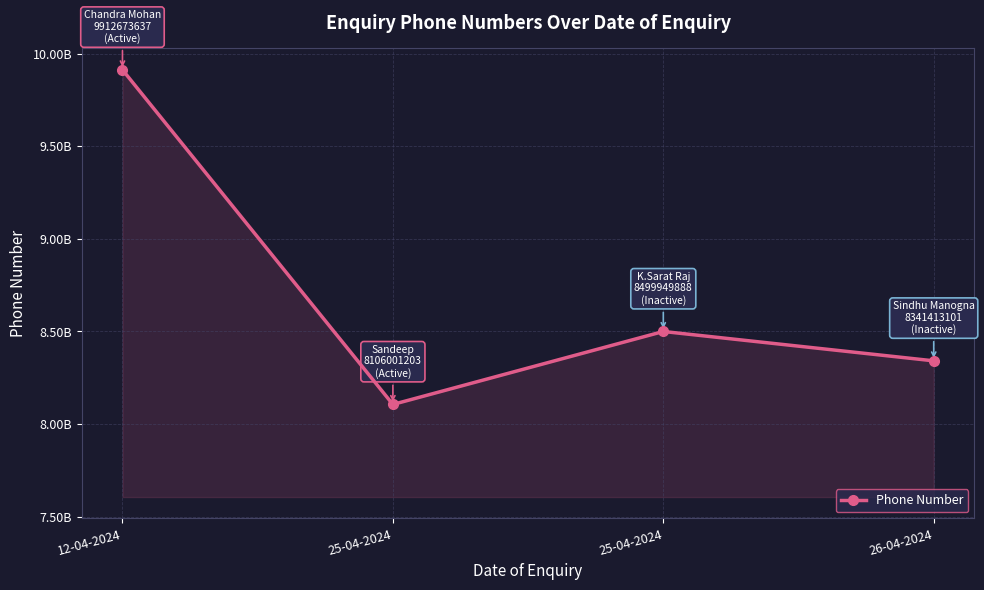

Is this an area chart (filled region under the line)?

Yes